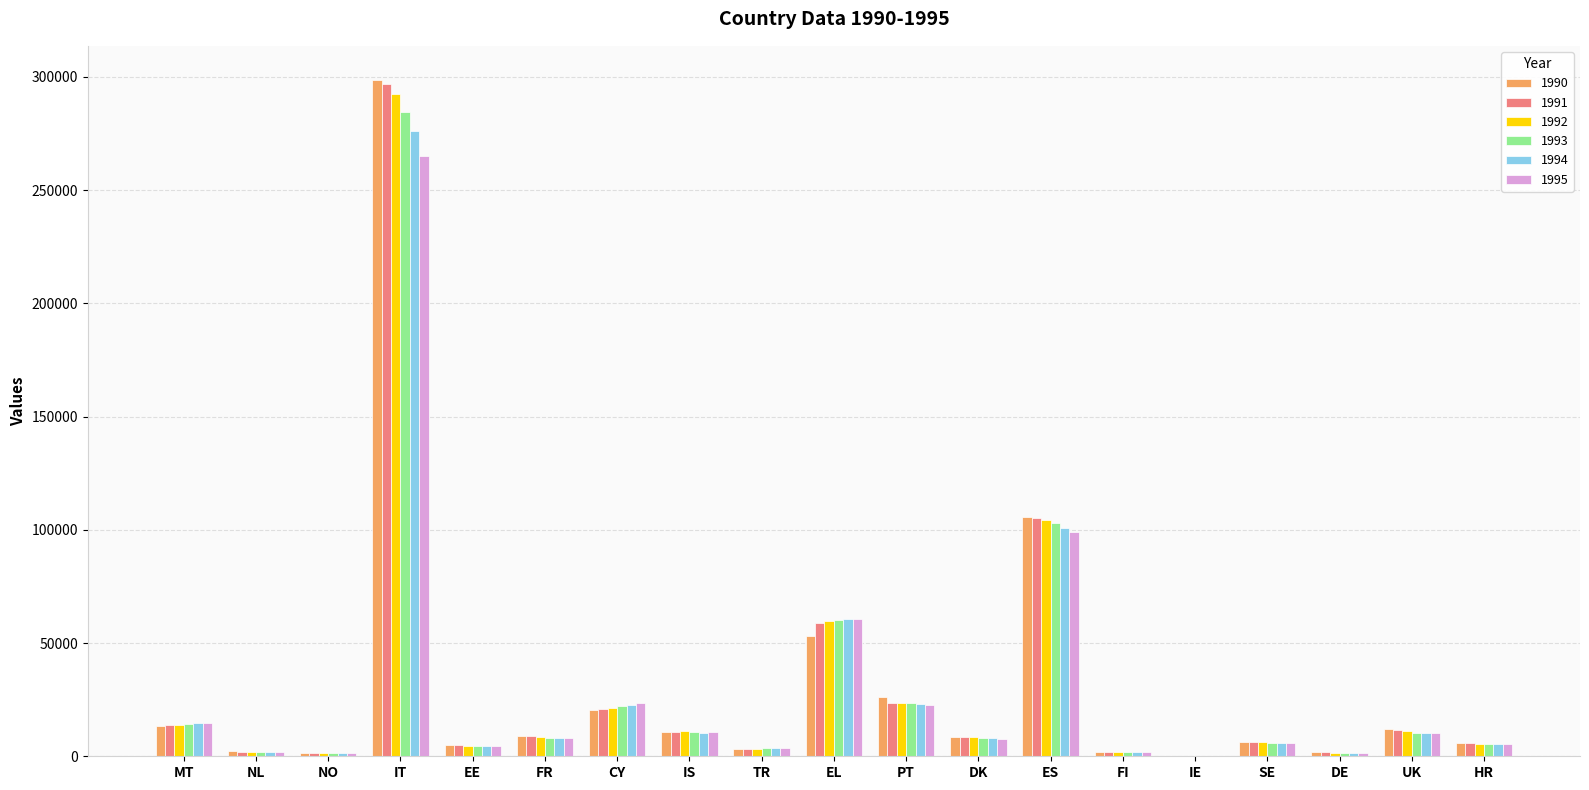

Which category has the highest value in the 1995 series?

IT